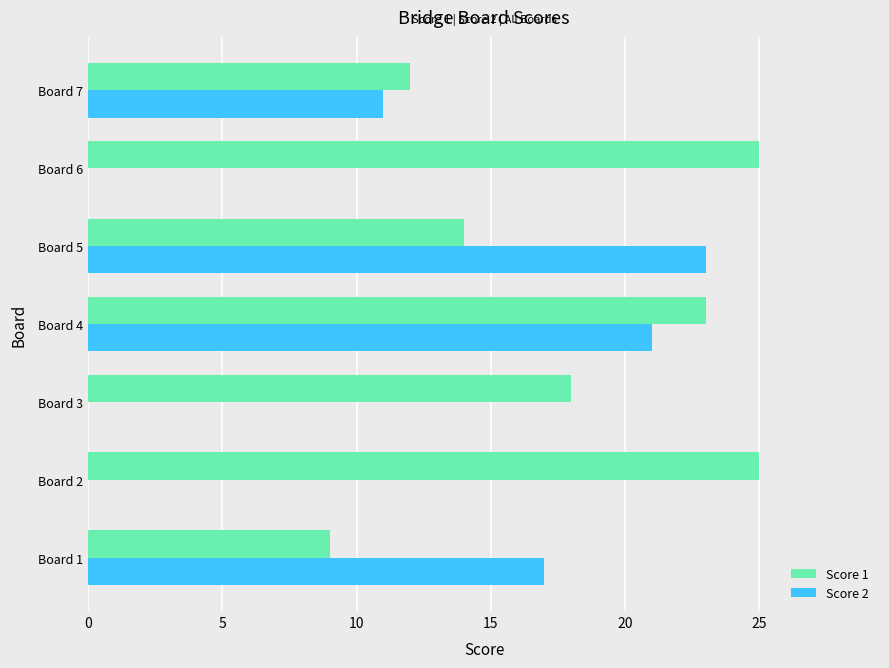

Which category has the highest value in the Score 2 series?

Board 5